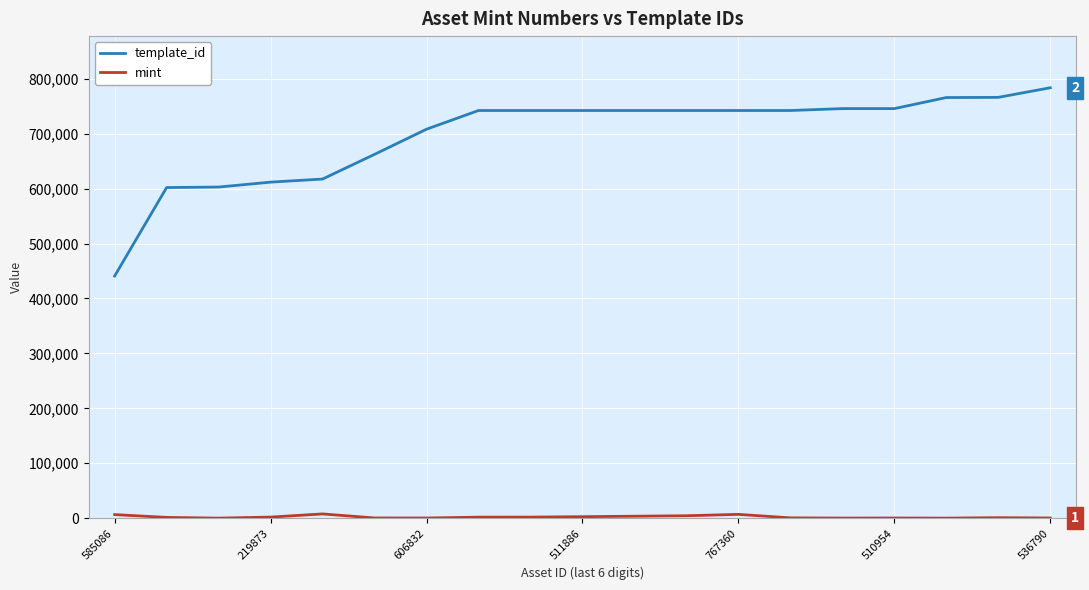

Which series has the largest range (max minus min)?

template_id